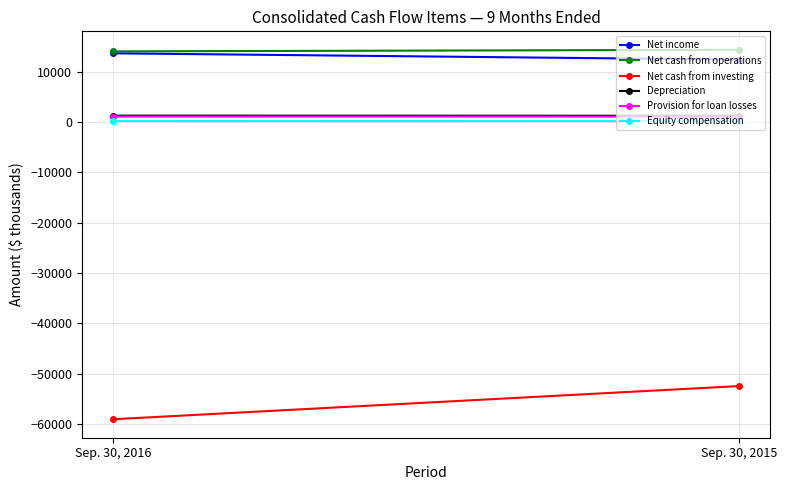

Rank the series by their maximum value, from lowest to highest.

Net cash from investing, Equity compensation, Provision for loan losses, Depreciation, Net income, Net cash from operations